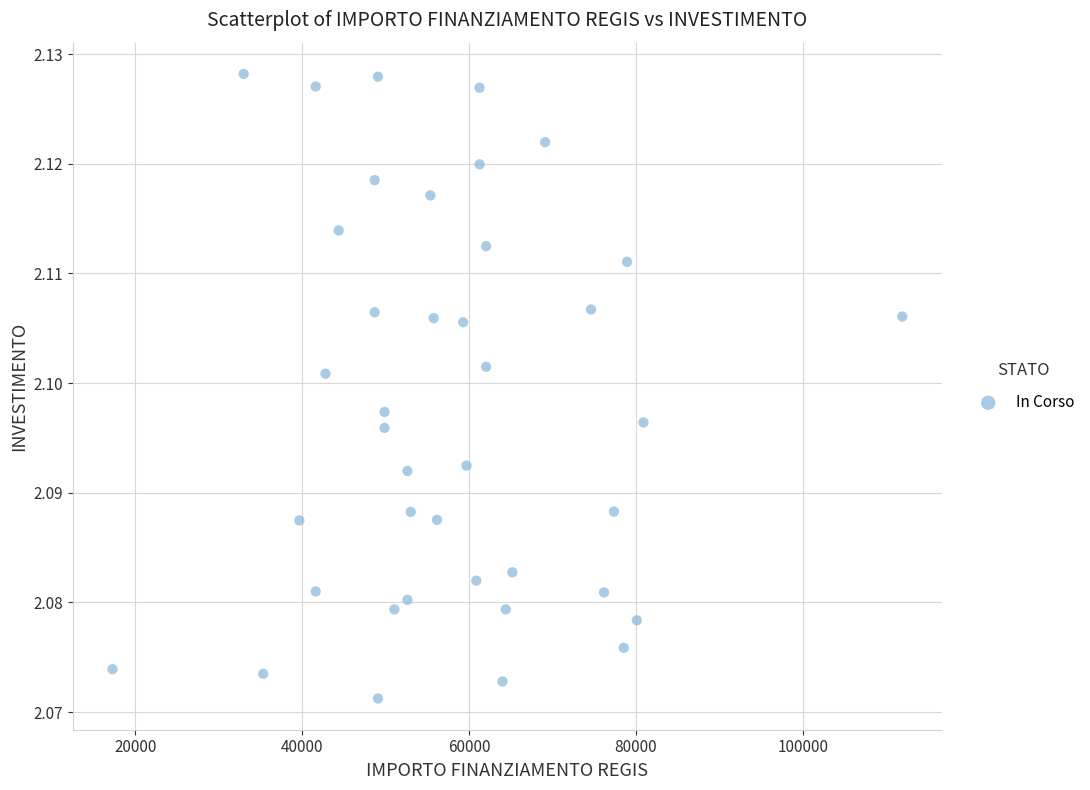

What is the range of X values (max minus min)?

94665.7